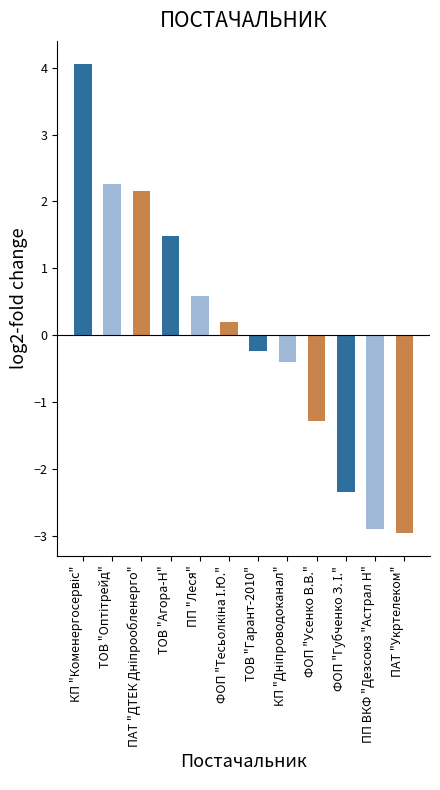

Read the value at ФОП "Усенко В.В.".

-1.3